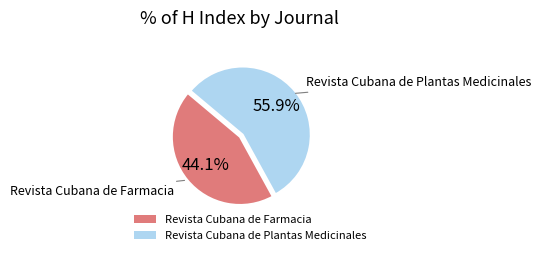

The Revista Cubana de Plantas Medicinales slice represents 63% of the pie. True or false?

False